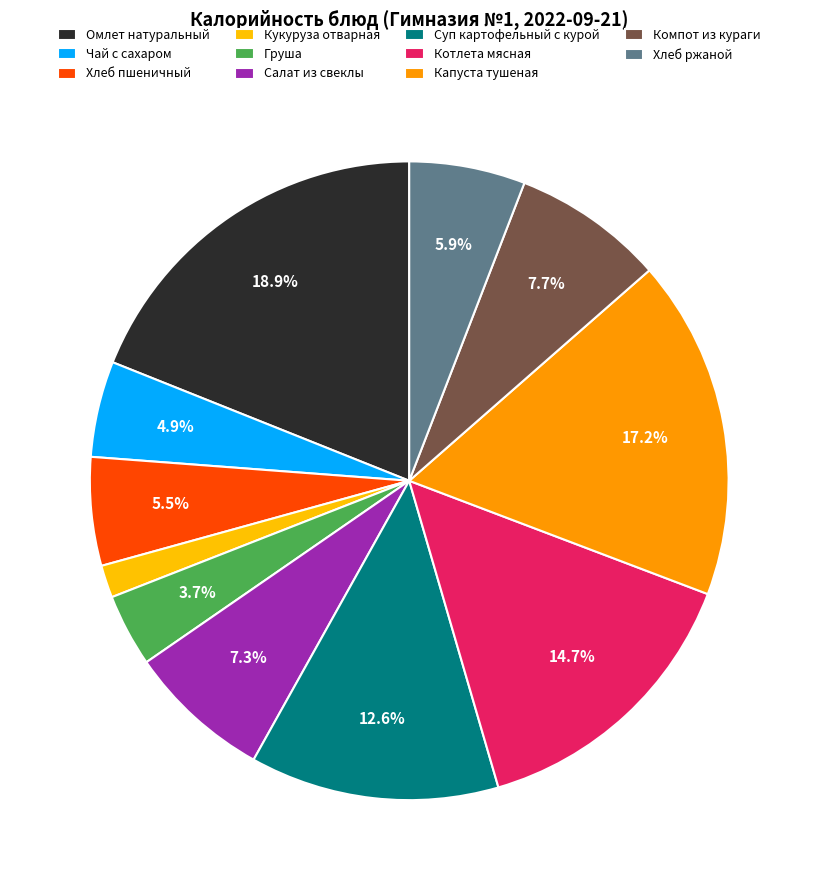

To the nearest percent, what is the average slice percentage?

9%